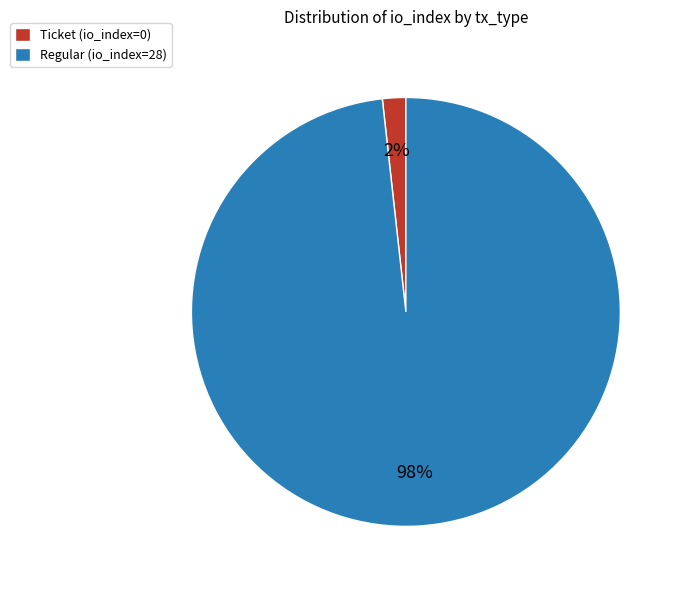

Rank the categories by value from highest to lowest.

Regular (io_index=28), Ticket (io_index=0)